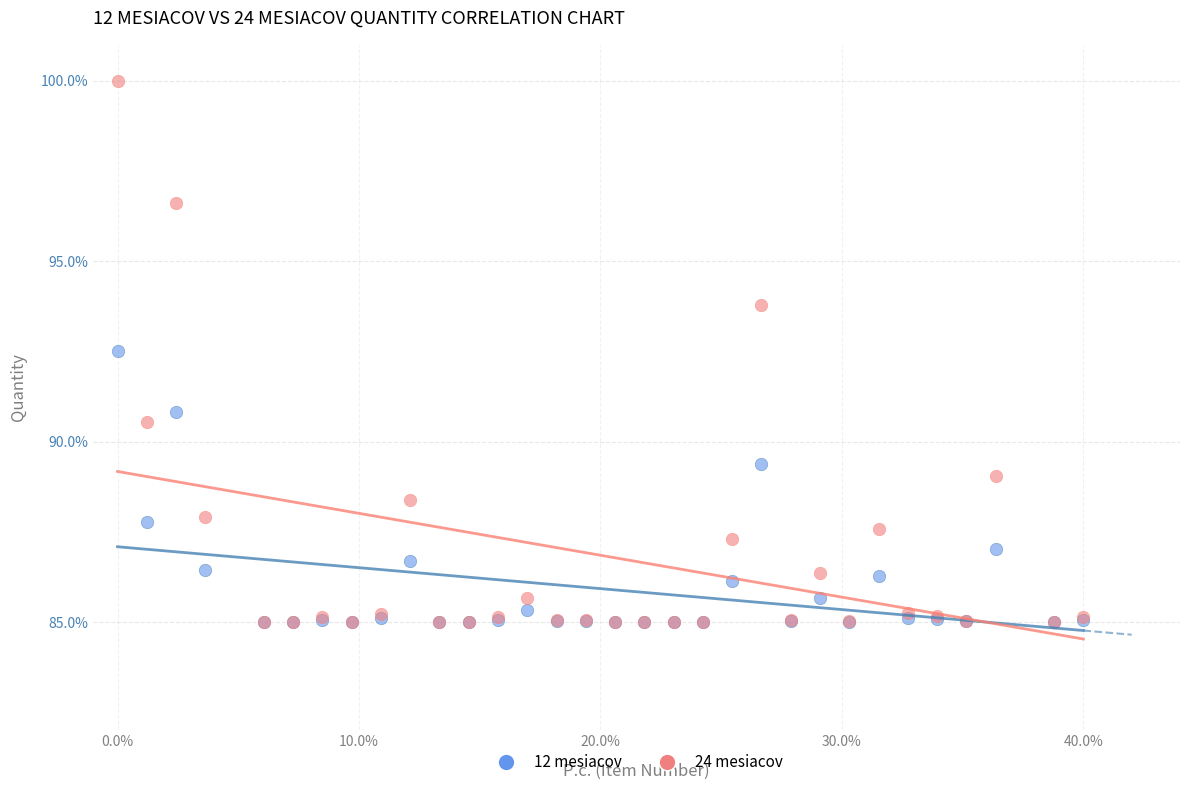

Which series has the widest spread of Y values?

24 mesiacov